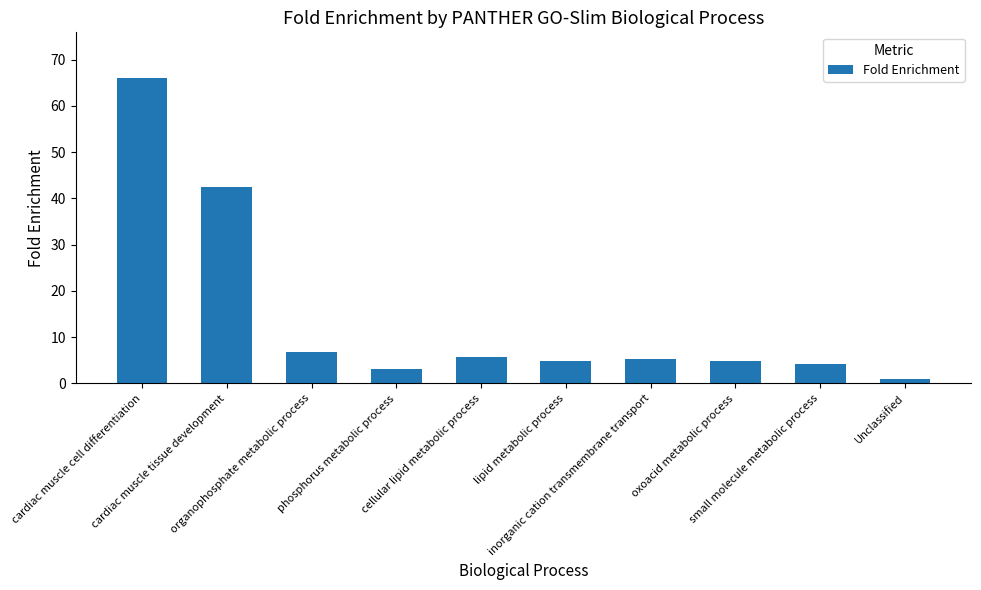

What is the value of the 7th bar from the left?

5.4